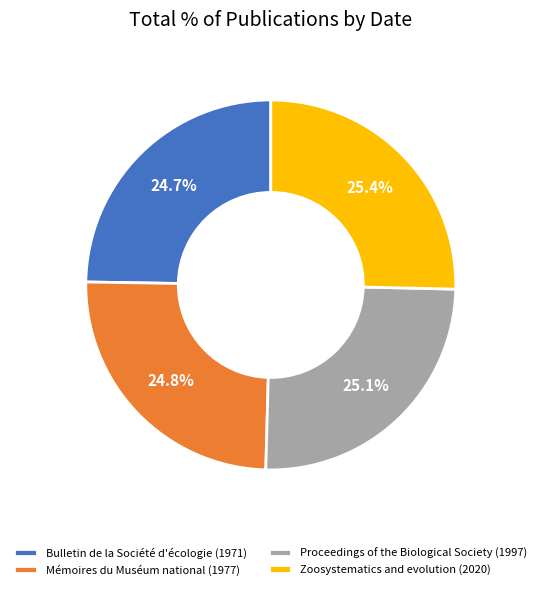

What portion of the pie excludes Mémoires du Muséum national (1977)?

75.2%